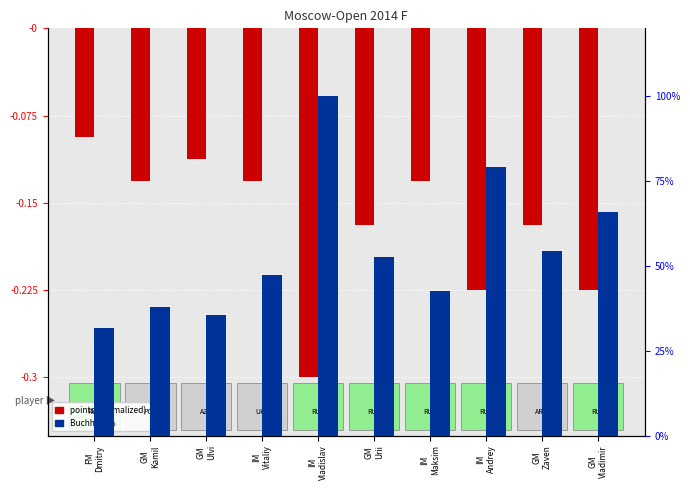

Is it true that Buchholz % equals 38.0 at GM
Kamil?

True